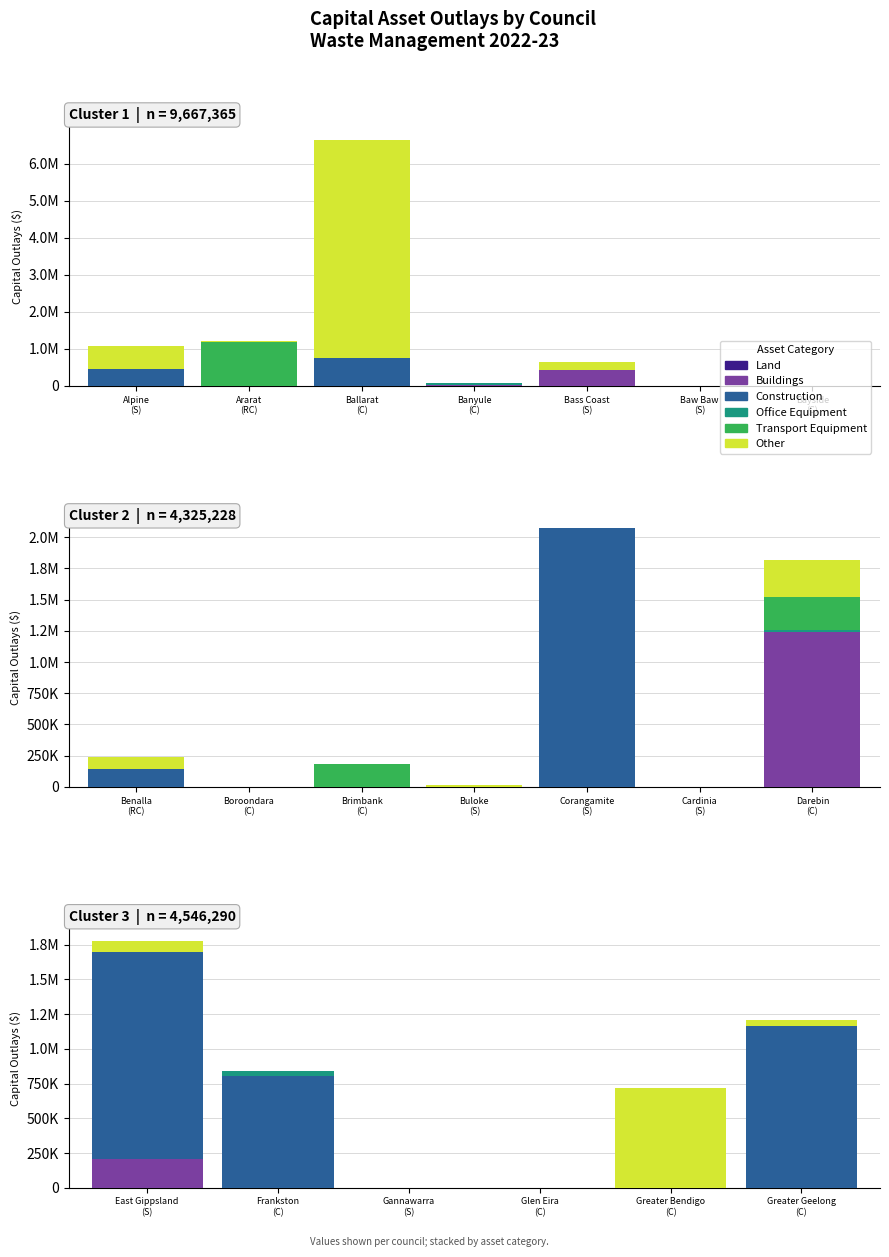

At how many categories does at least one series exceed 692340?

4